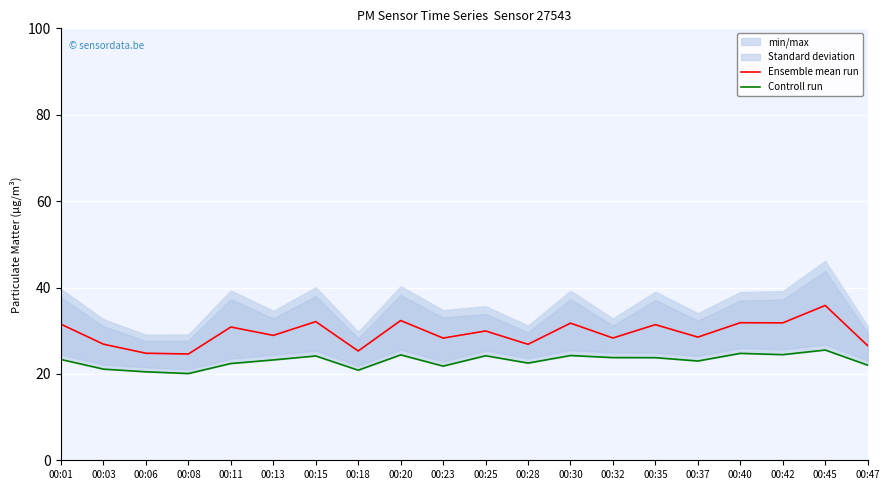

What is the difference between the second highest and minimum values in the Controll run series?

4.7